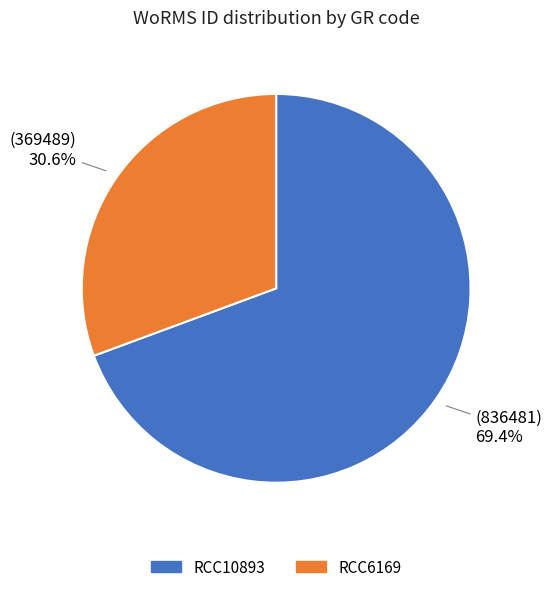

The RCC10893 slice represents 69% of the pie. True or false?

True